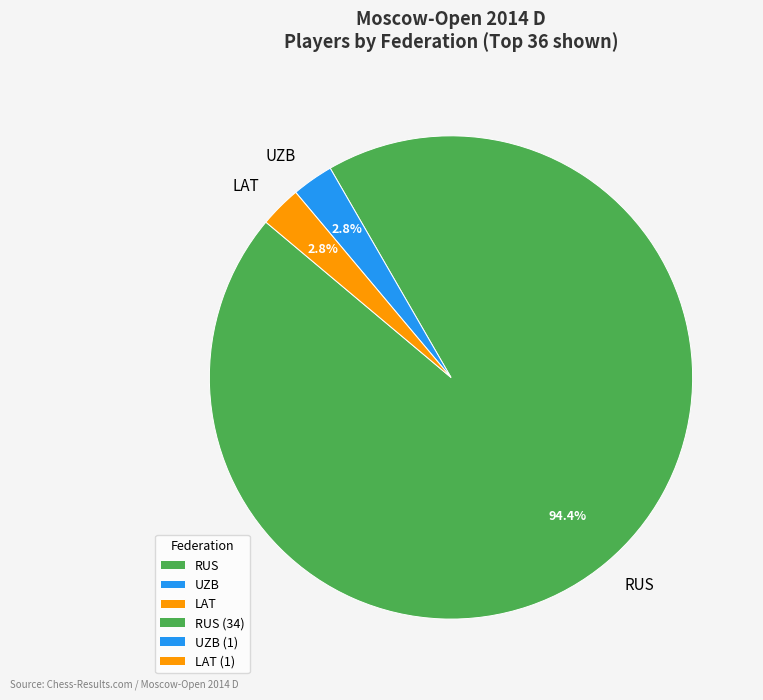

Is the sum of UZB and LAT greater than half?

No